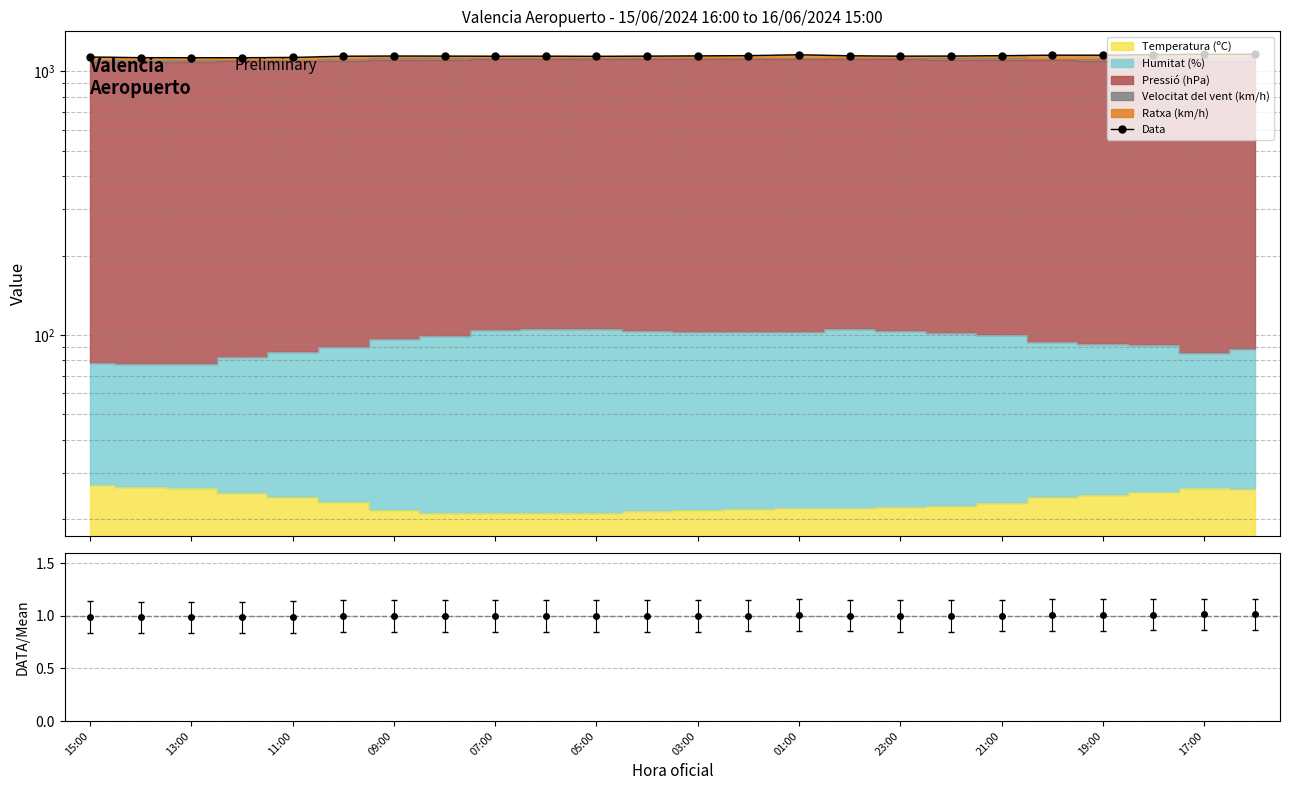

What is the change in value from 14 to 21?

+2.0